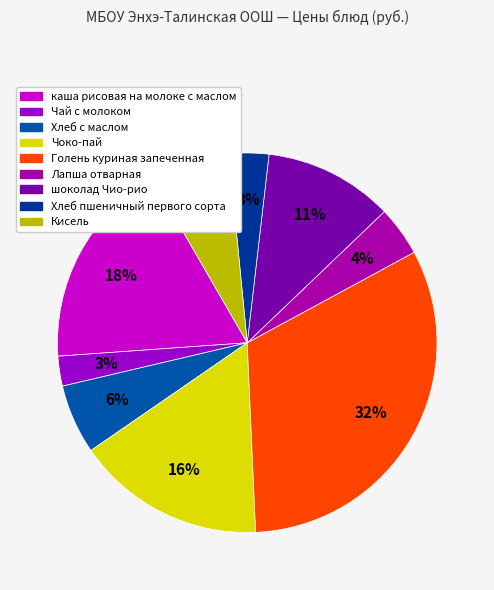

Does Чоко-пай account for over 50% of the chart?

No